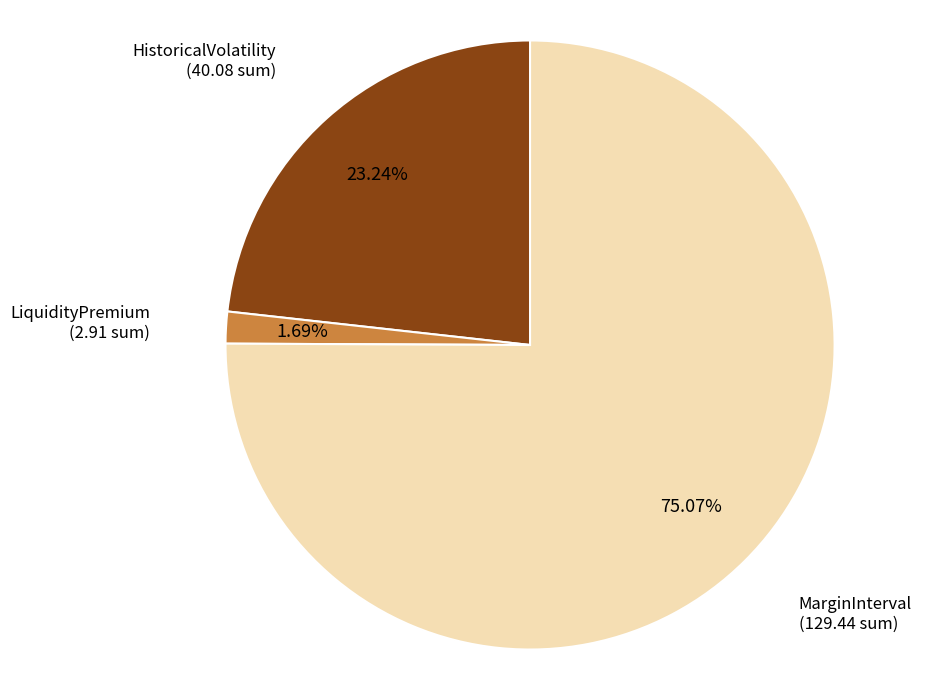

Which category has the biggest portion of the pie?

MarginInterval